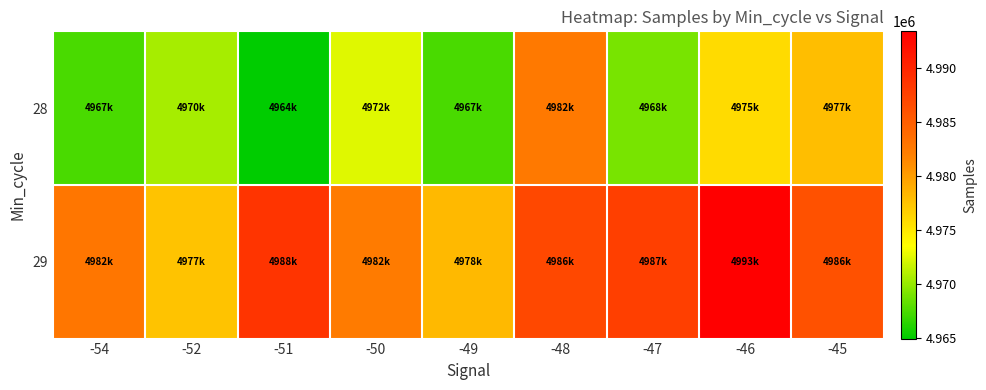

Reading left to right, transcribe all the data shown in this chart.

28: -54=4967419	-52=4970502	-51=4964912	-50=4972480	-49=4967473	-48=4982532	-47=4968946	-46=4975830	-45=4977781
29: -54=4982839	-52=4977444	-51=4988686	-50=4982317	-49=4978149	-48=4986872	-47=4987688	-46=4993430	-45=4986189